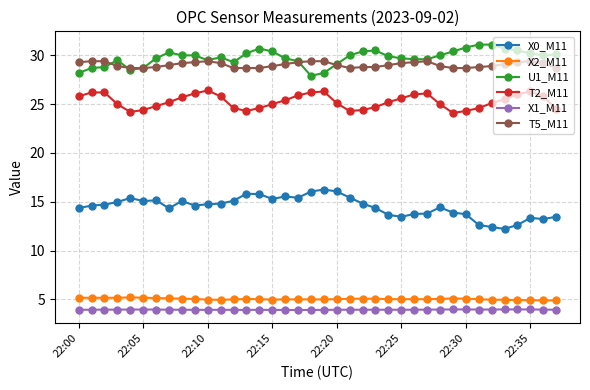

What is the minimum value shown in the chart?

3.9